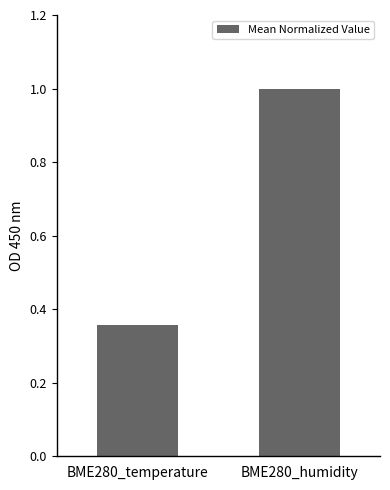

True or false: the data shows 1.0 at BME280_humidity.

True